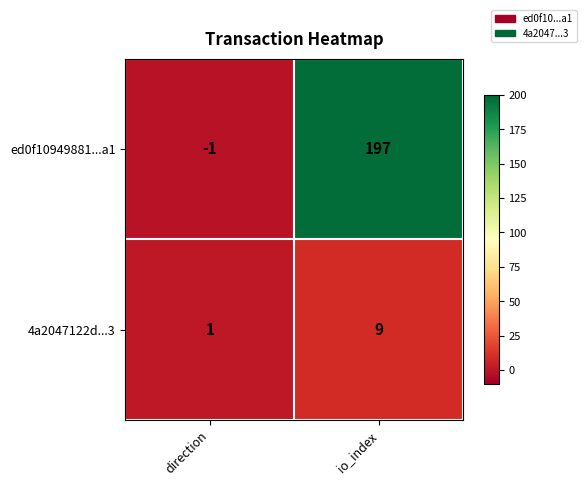

What is the total value across all series at io_index?

206